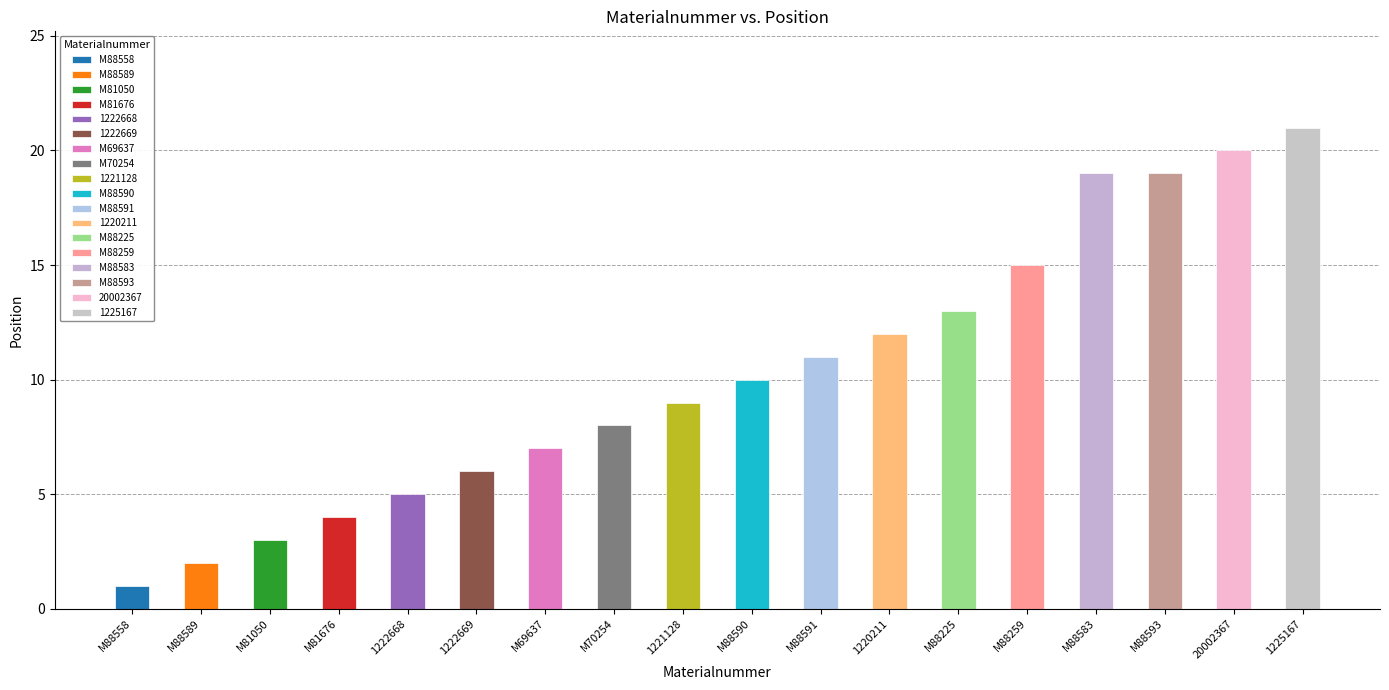

List the labels in order of value, smallest first.

M88558, M88589, M81050, M81676, 1222668, 1222669, M69637, M70254, 1221128, M88590, M88591, 1220211, M88225, M88259, M88583, M88593, 20002367, 1225167